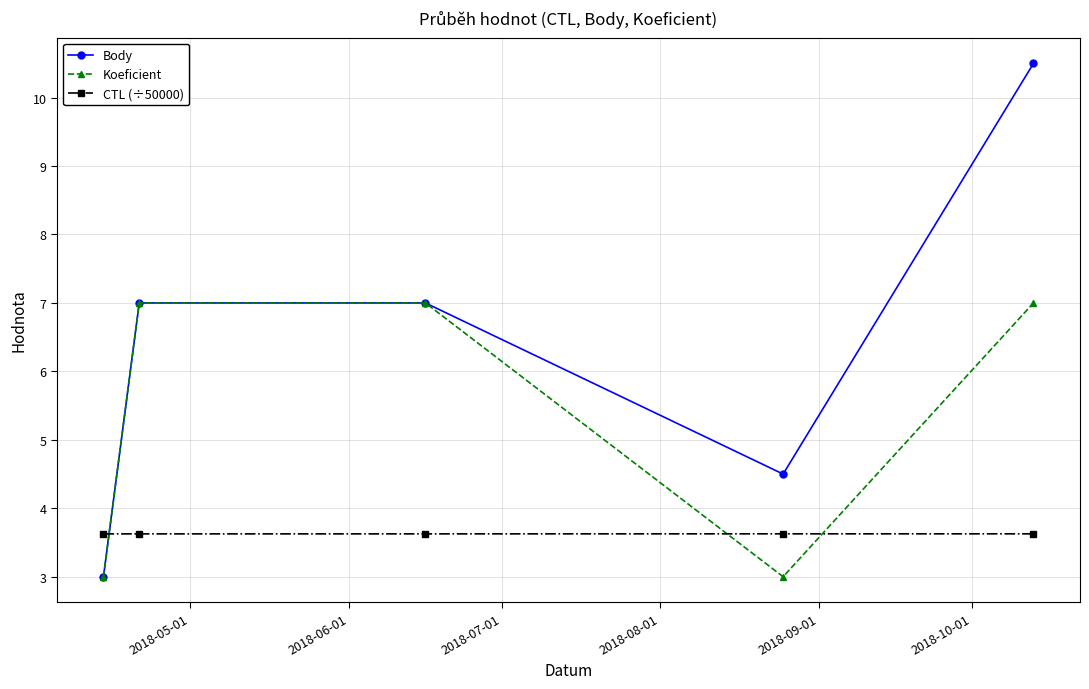

Reading left to right, transcribe all the data shown in this chart.

Body: 3.0	7.0	7.0	4.5	10.5
Koeficient: 3.0	7.0	7.0	3.0	7.0
CTL (÷50000): 3.6	3.6	3.6	3.6	3.6